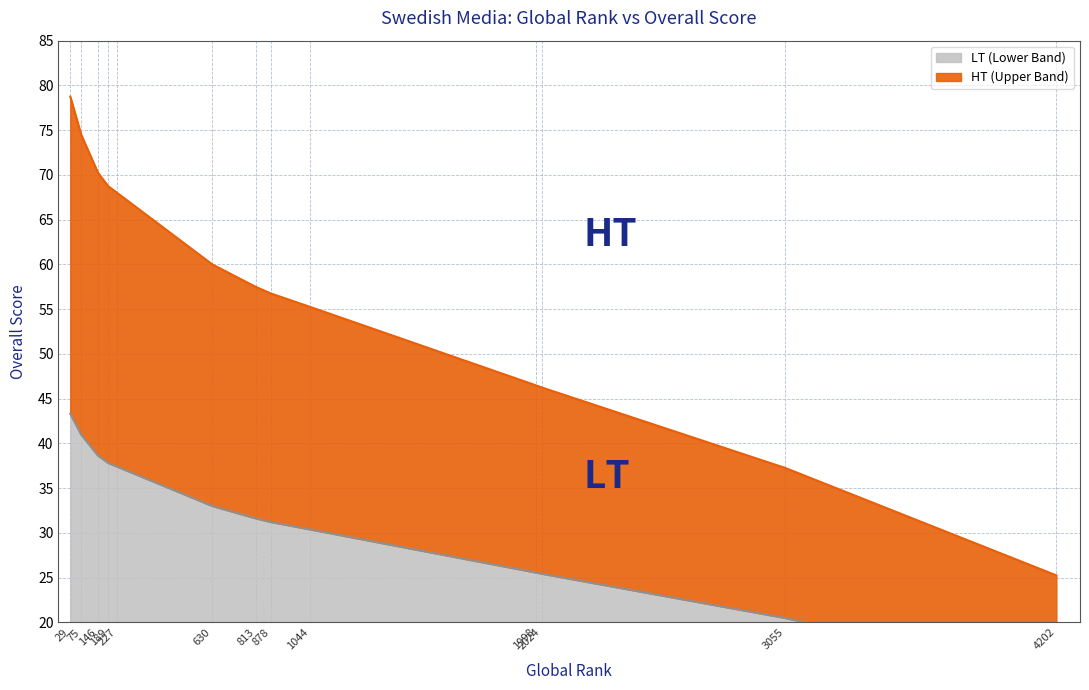

What is the average value?

57.3